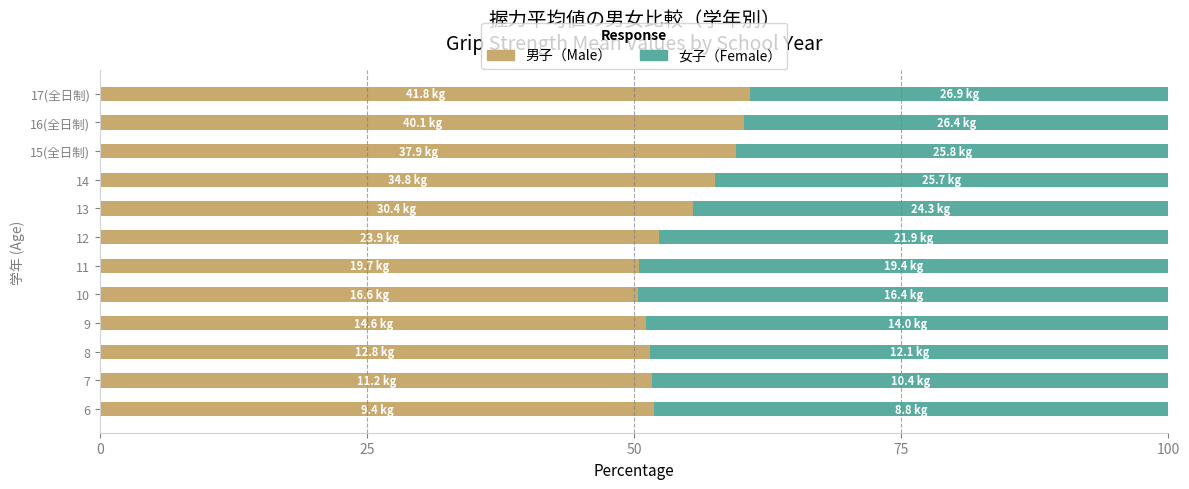

What is the difference between the maximum and minimum values in the 男子（Male） series?

10.5